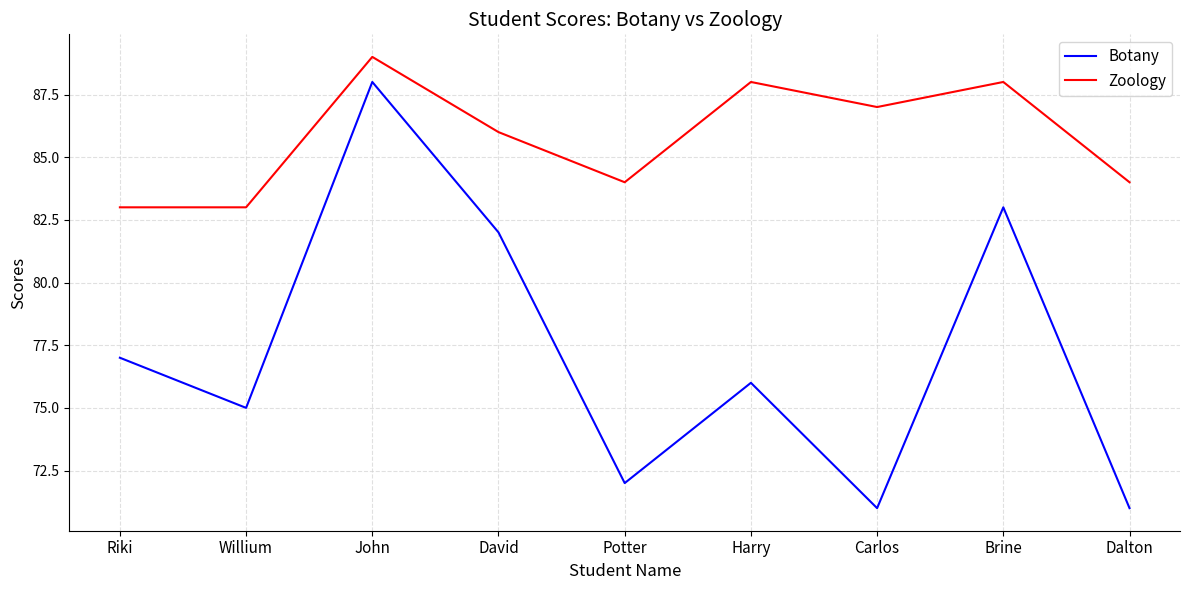

At which label is Zoology closest to 86?

David